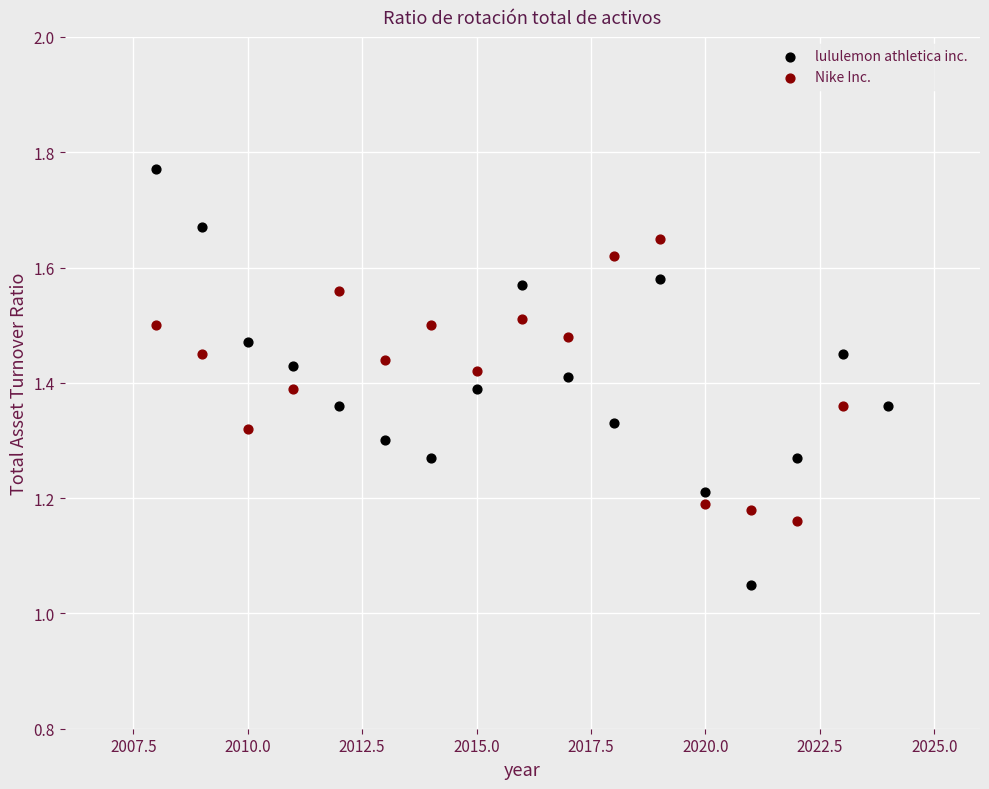

Which series contains the lowest Y value?

lululemon athletica inc.